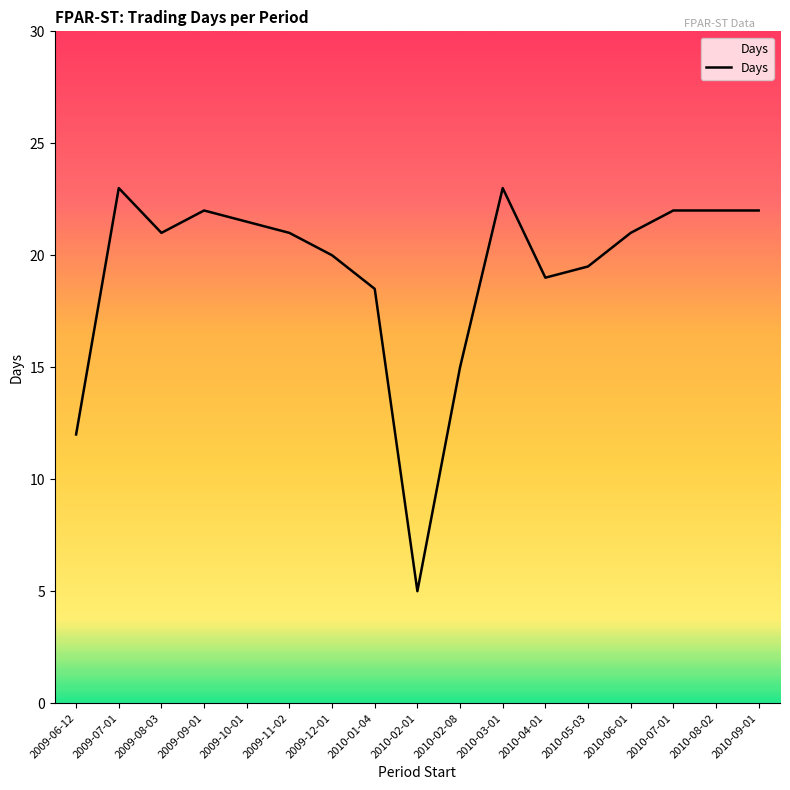

Reading right to left, list all the values displayed in this chart.

2010-09-01=22.0	2010-08-02=22.0	2010-07-01=22.0	2010-06-01=21.0	2010-05-03=19.5	2010-04-01=19.0	2010-03-01=23.0	2010-02-08=15.0	2010-02-01=5.0	2010-01-04=18.5	2009-12-01=20.0	2009-11-02=21.0	2009-10-01=21.5	2009-09-01=22.0	2009-08-03=21.0	2009-07-01=23.0	2009-06-12=12.0